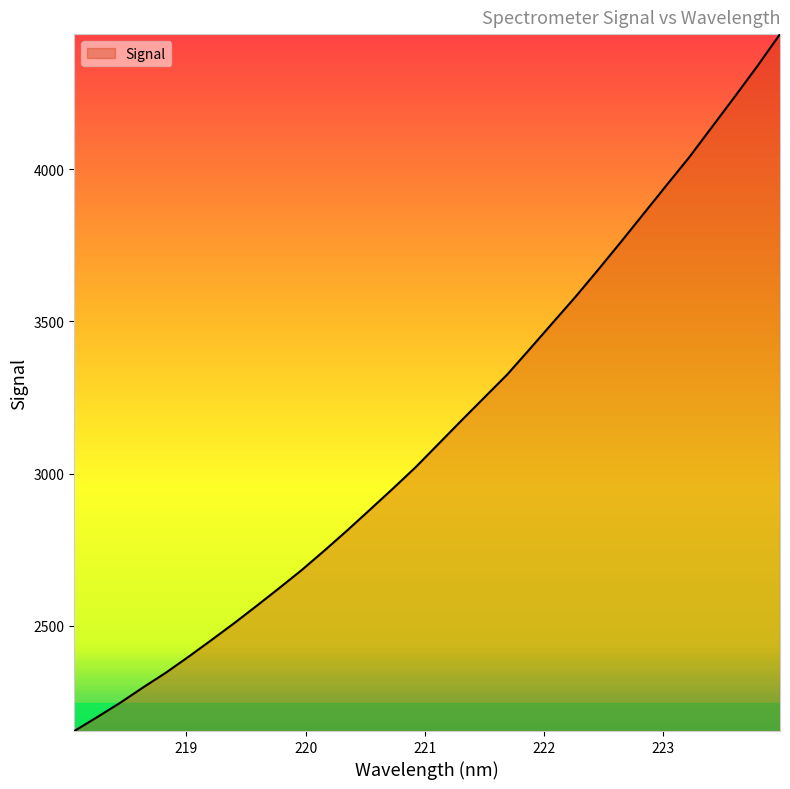

What is the difference between the maximum and second lowest values?

2243.8